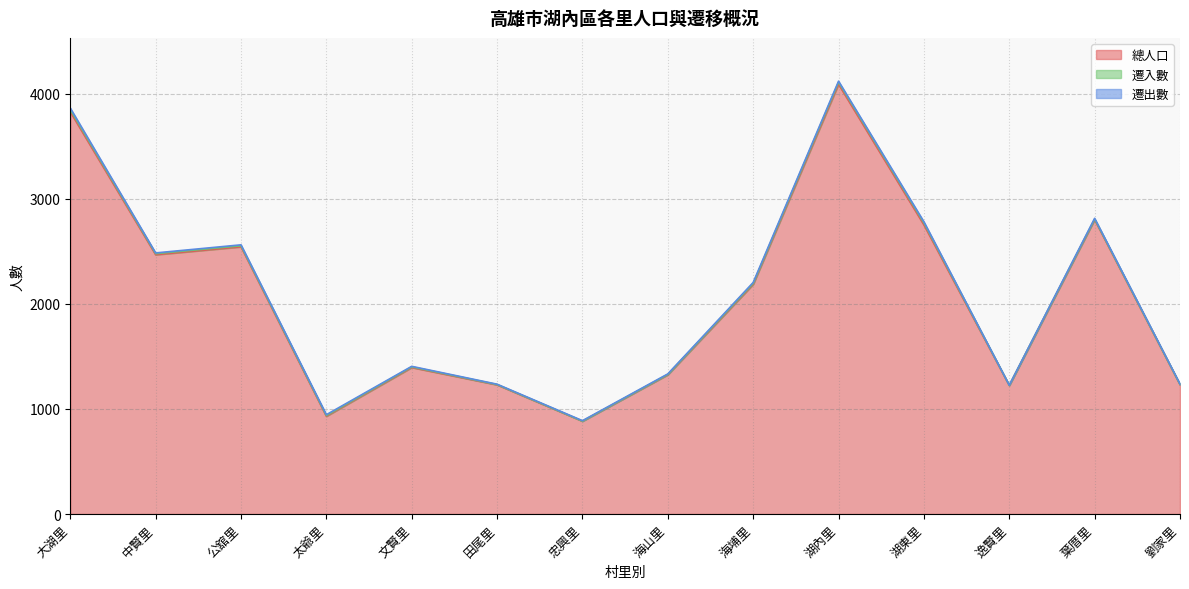

Rank the series by their maximum value, from lowest to highest.

遷出數, 遷入數, 總人口